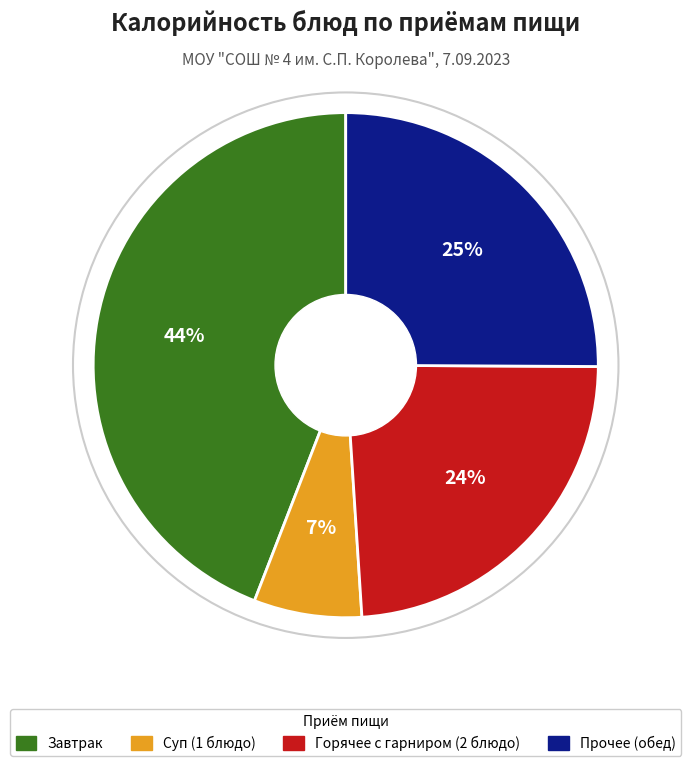

Does any single category account for the majority?

No